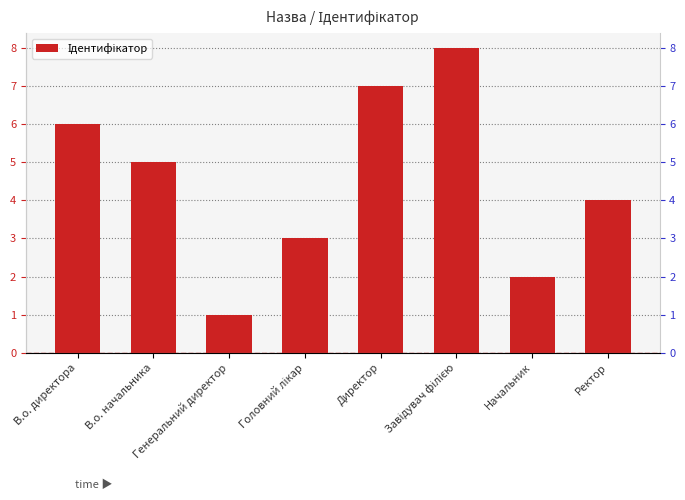

Count the values in the range 3 to 7.

5